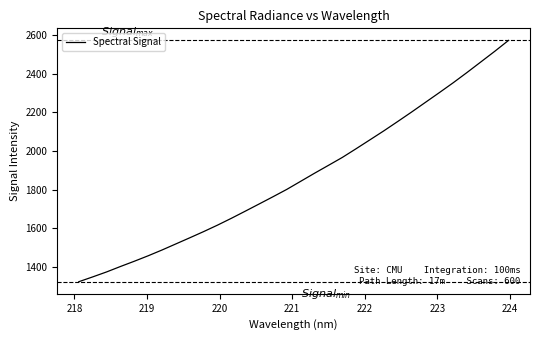

Reading right to left, extract all data points from this chart.

2571.5	2514.8	2460.0	2405.4	2352.1	2301.2	2251.0	2200.8	2152.0	2103.8	2057.4	2011.3	1966.0	1925.1	1884.5	1842.7	1801.0	1762.8	1725.3	1688.1	1651.3	1616.0	1582.5	1550.4	1518.8	1487.3	1457.3	1429.0	1401.8	1373.7	1348.0	1323.1